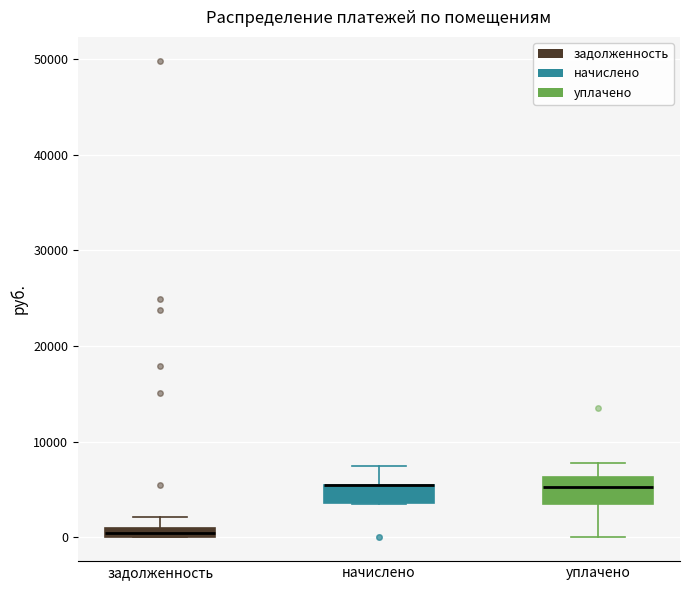

Where is the lower edge of the box for начислено on the y-axis? The values are not printed on the chart, so give them approximately, as read against the axis.

4000